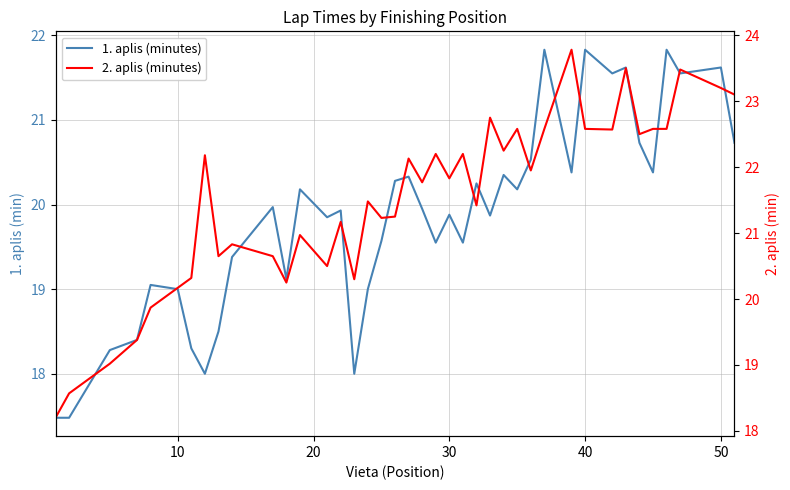

Reading left to right, extract all data points from this chart.

1. aplis (minutes): 17.5	17.5	18.3	18.4	19.1	19.0	18.3	18.0	18.5	19.4	20.0	19.1	20.2	19.9	19.9	18.0	19.0	19.6	20.3	20.3	19.9	19.6	19.9	19.6	20.2	19.9	20.4	20.2	20.5	21.8	20.4	21.8	21.6	21.6	20.7	20.4	21.8	21.6	21.6	20.7
2. aplis (minutes): 18.2	18.6	19.0	19.4	19.9	20.2	20.3	22.2	20.6	20.8	20.6	20.2	21.0	20.5	21.2	20.3	21.5	21.2	21.2	22.1	21.8	22.2	21.8	22.2	21.4	22.8	22.2	22.6	21.9	22.6	23.8	22.6	22.6	23.5	22.5	22.6	22.6	23.5	23.2	23.1